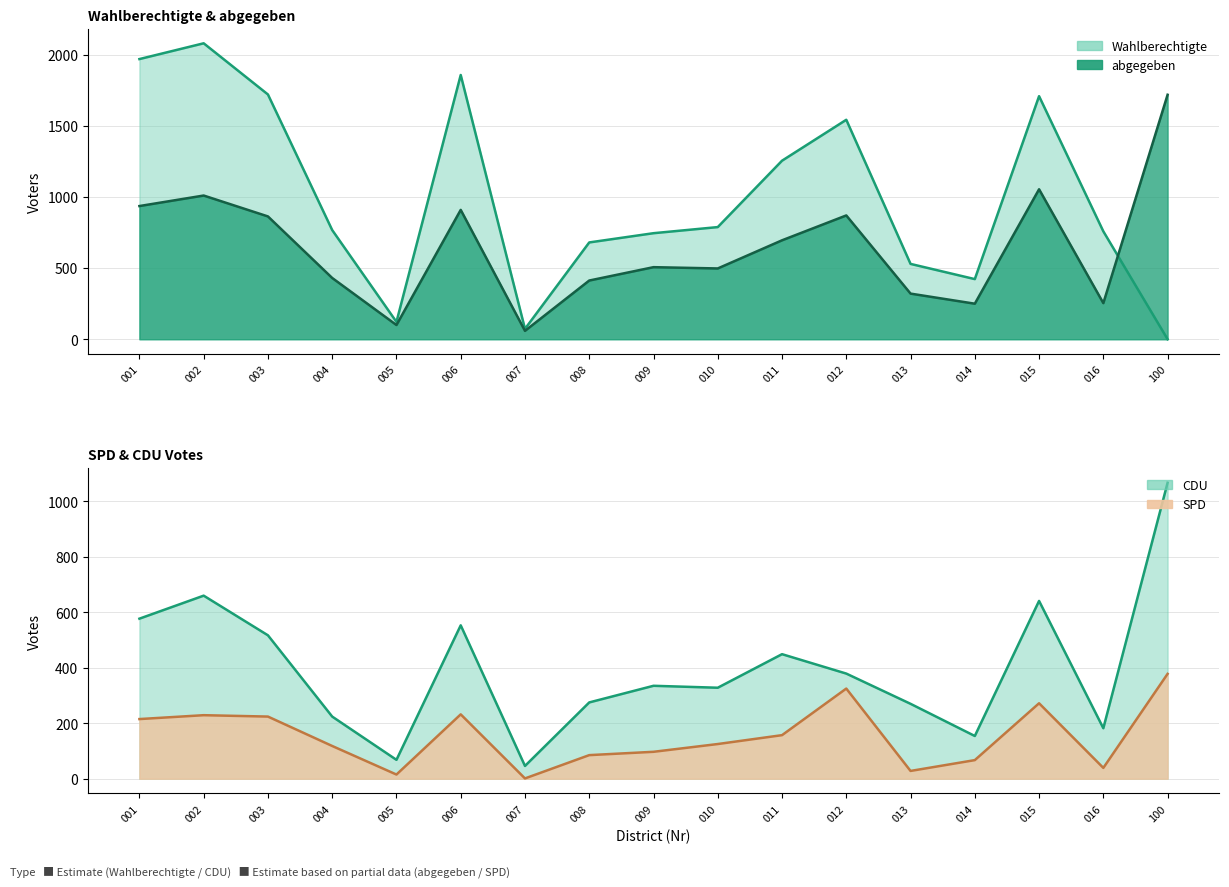

What is the value of the CDU point at the 8th from the left?

275